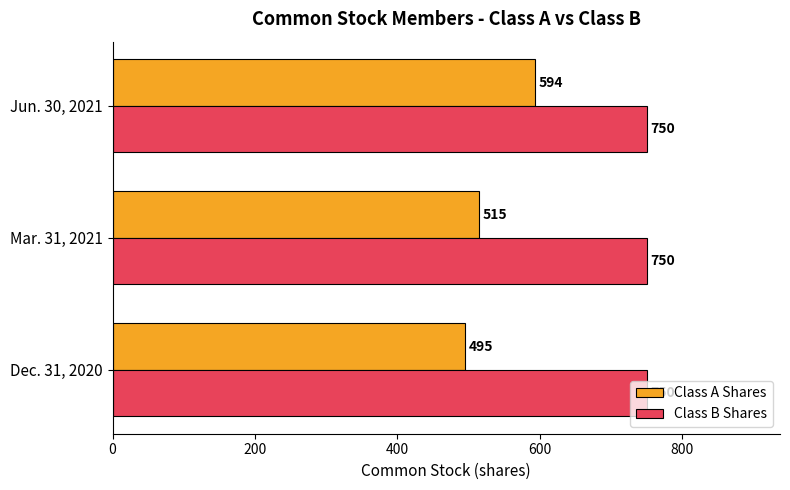

Which series has the largest total across all categories?

Class B Shares